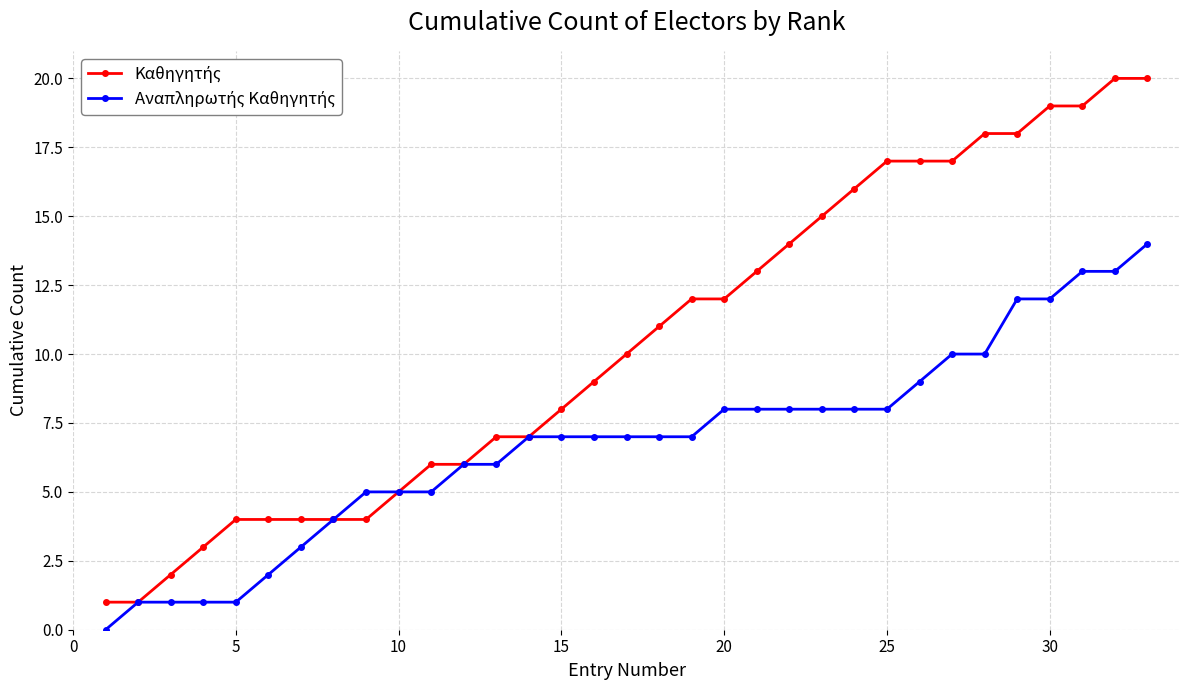

Count the number of data series in this chart.

2